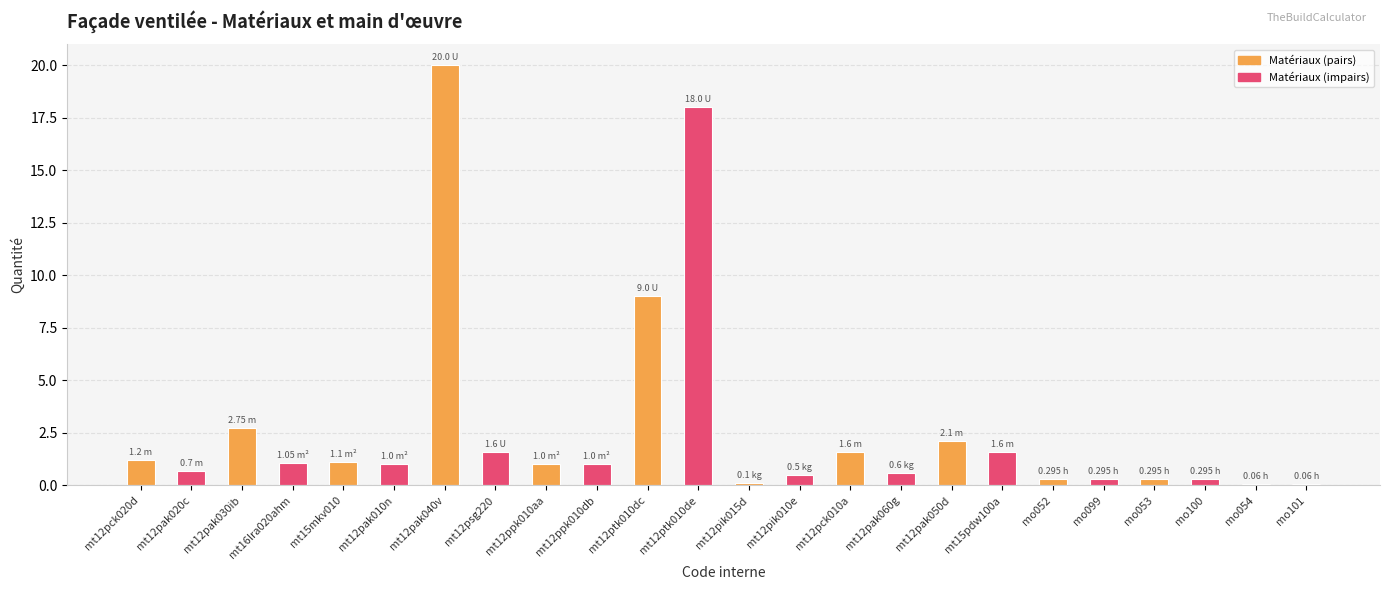

What is the sum of all values?

66.2